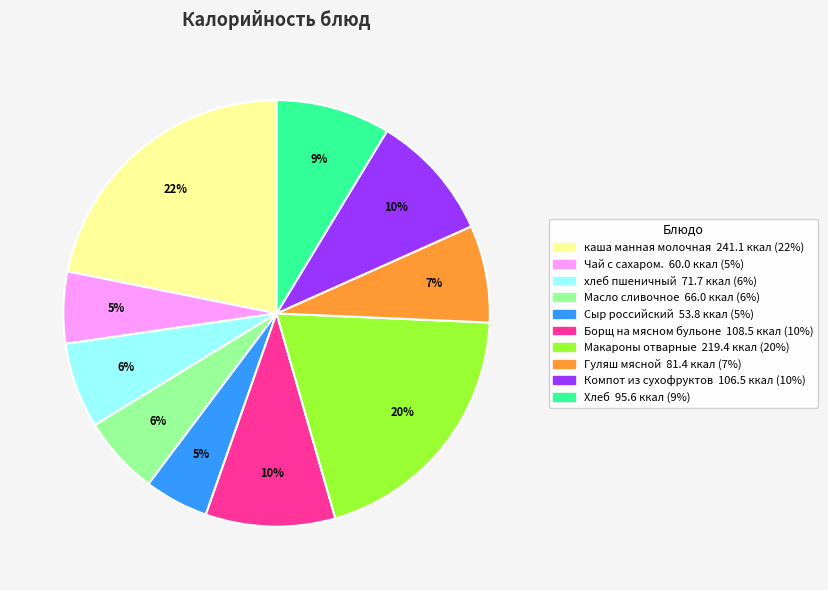

What is the ratio of the value at Борщ на мясном бульоне to the value at Макароны отварные?

0.5